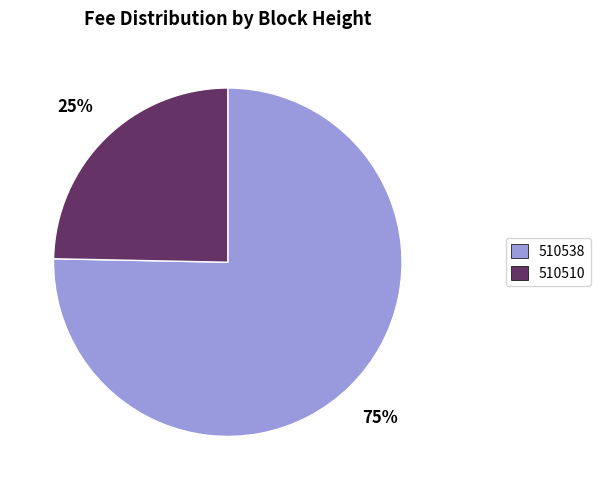

Which slice is the largest?

510538